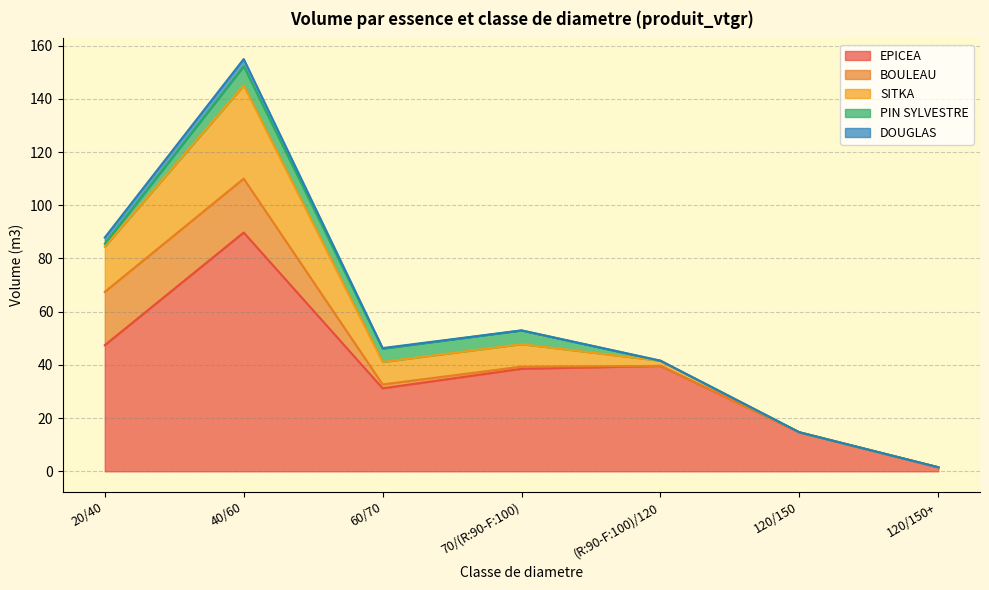

Is the value of PIN SYLVESTRE at 120/150 greater than the value of BOULEAU at 120/150+?

No